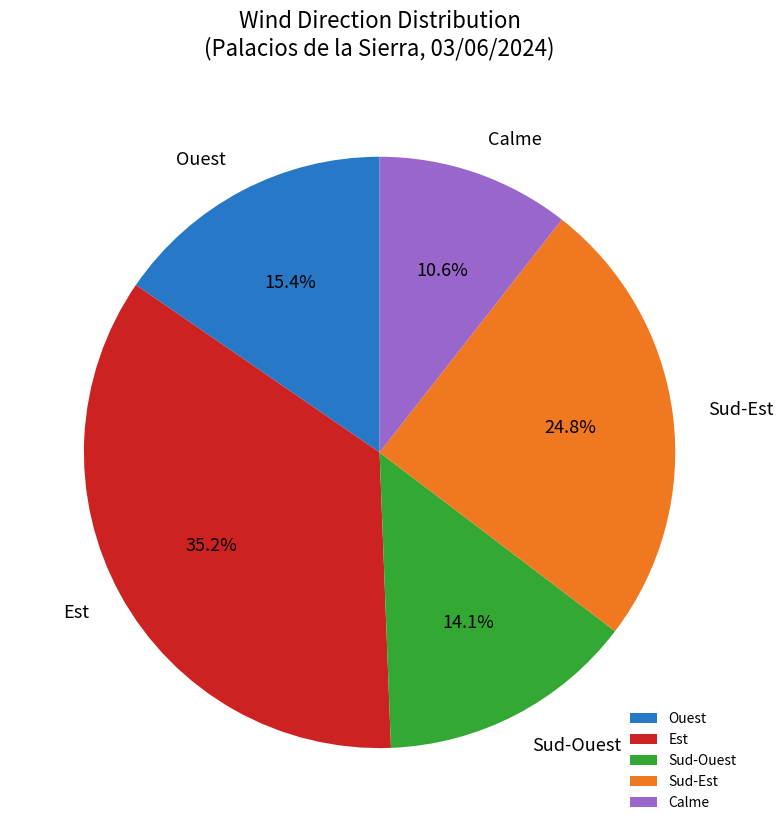

What percentage is the Est slice, to the nearest percent?

35%